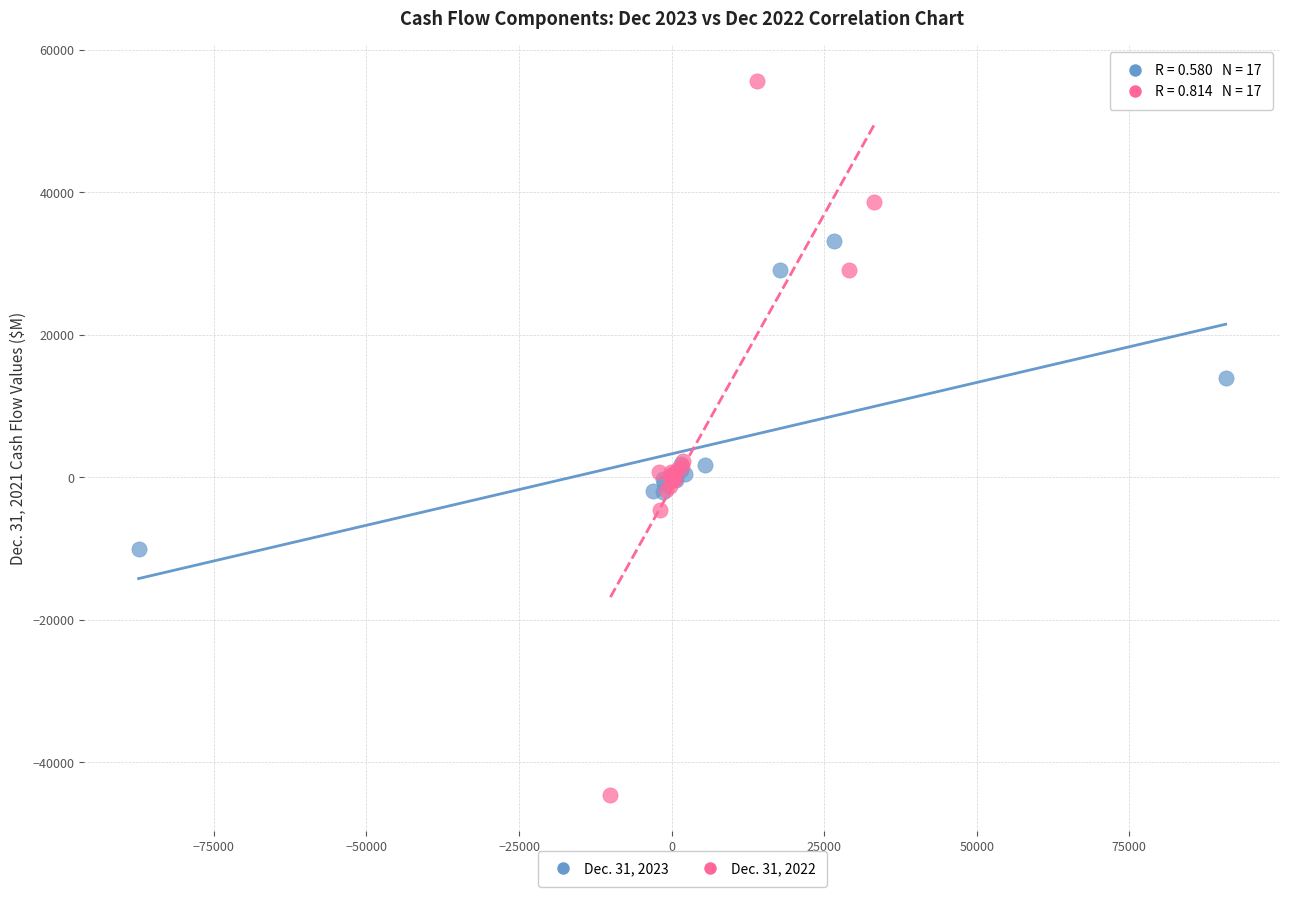

Which series contains the lowest Y value?

Dec. 31, 2022